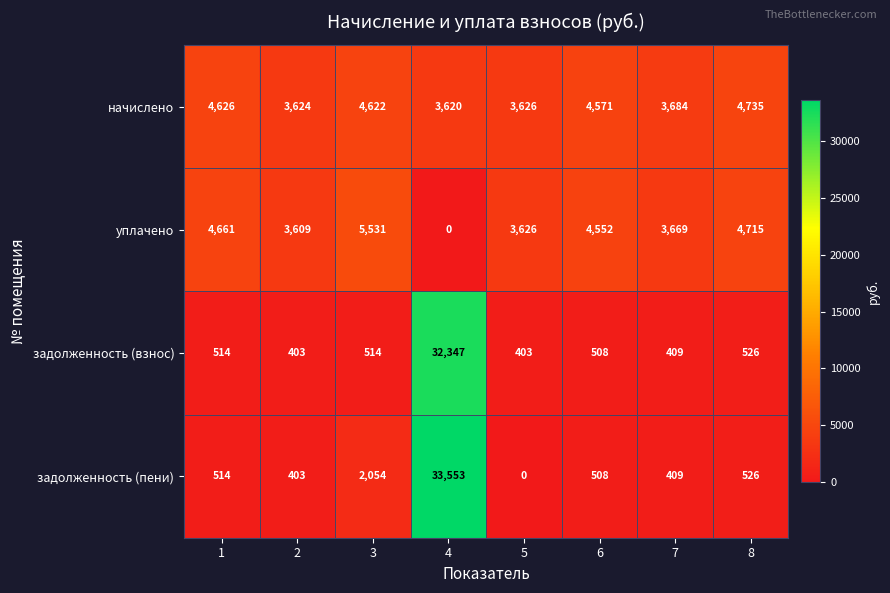

Rank the series by their maximum value, from highest to lowest.

задолженность (пени), задолженность (взнос), уплачено, начислено